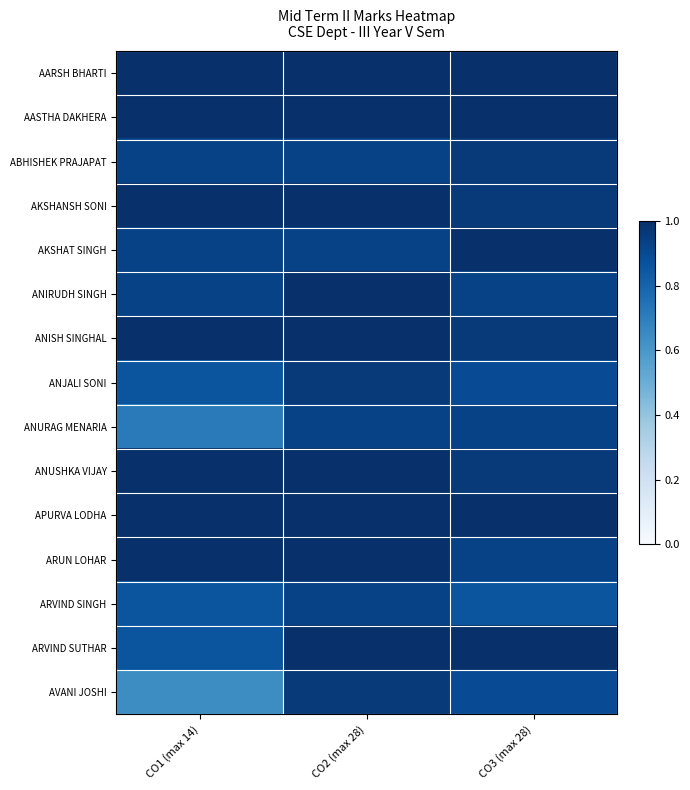

Reading right to left, what are all the values shown in this chart?

AARSH BHARTI: CO3 (max 28)=1.0	CO2 (max 28)=1.0	CO1 (max 14)=1.0
AASTHA DAKHERA: CO3 (max 28)=1.0	CO2 (max 28)=1.0	CO1 (max 14)=1.0
ABHISHEK PRAJAPAT: CO3 (max 28)=1.0	CO2 (max 28)=0.9	CO1 (max 14)=0.9
AKSHANSH SONI: CO3 (max 28)=1.0	CO2 (max 28)=1.0	CO1 (max 14)=1.0
AKSHAT SINGH: CO3 (max 28)=1.0	CO2 (max 28)=0.9	CO1 (max 14)=0.9
ANIRUDH SINGH: CO3 (max 28)=0.9	CO2 (max 28)=1.0	CO1 (max 14)=0.9
ANISH SINGHAL: CO3 (max 28)=1.0	CO2 (max 28)=1.0	CO1 (max 14)=1.0
ANJALI SONI: CO3 (max 28)=0.9	CO2 (max 28)=1.0	CO1 (max 14)=0.9
ANURAG MENARIA: CO3 (max 28)=0.9	CO2 (max 28)=0.9	CO1 (max 14)=0.7
ANUSHKA VIJAY: CO3 (max 28)=1.0	CO2 (max 28)=1.0	CO1 (max 14)=1.0
APURVA LODHA: CO3 (max 28)=1.0	CO2 (max 28)=1.0	CO1 (max 14)=1.0
ARUN LOHAR: CO3 (max 28)=0.9	CO2 (max 28)=1.0	CO1 (max 14)=1.0
ARVIND SINGH: CO3 (max 28)=0.9	CO2 (max 28)=0.9	CO1 (max 14)=0.9
ARVIND SUTHAR: CO3 (max 28)=1.0	CO2 (max 28)=1.0	CO1 (max 14)=0.9
AVANI JOSHI: CO3 (max 28)=0.9	CO2 (max 28)=1.0	CO1 (max 14)=0.6